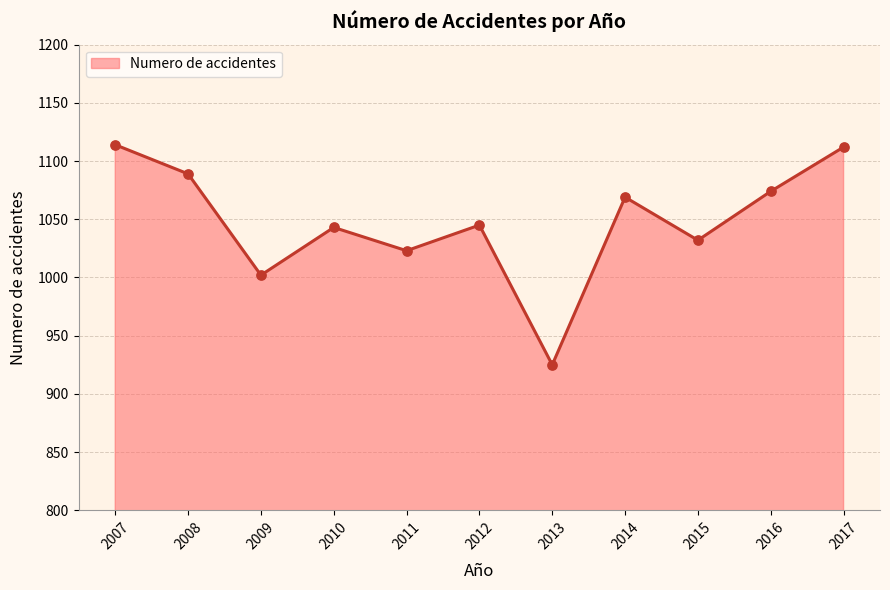

What is the change in value from 2010 to 2015?

-11